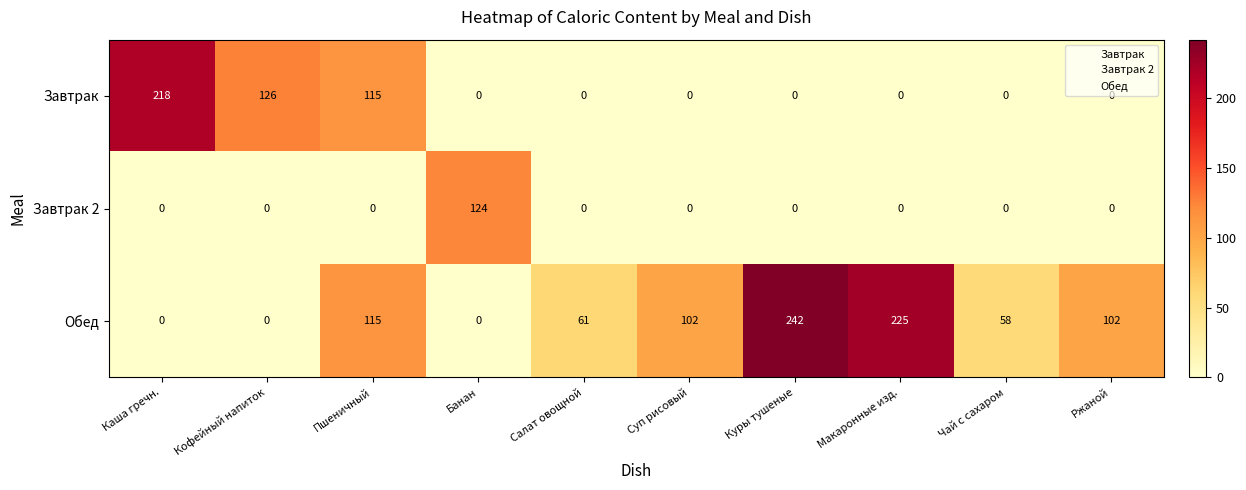

True or false: Завтрак has a value of -152 at Суп рисовый.

False